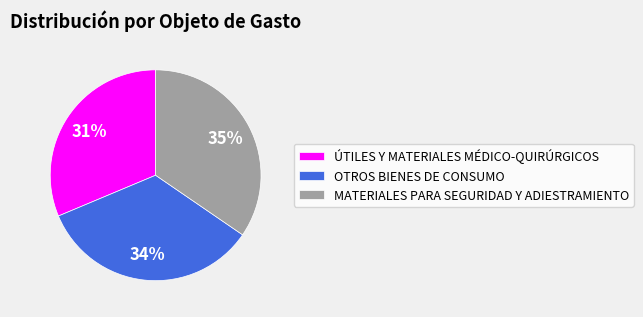

Does OTROS BIENES DE CONSUMO represent more than half of the total?

No